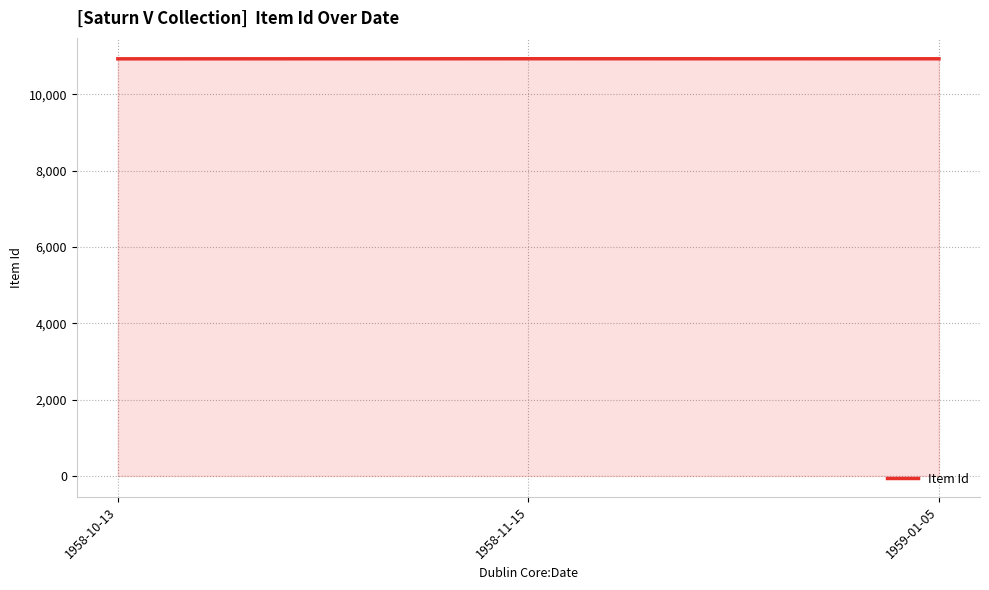

Count the number of categories in the chart.

3